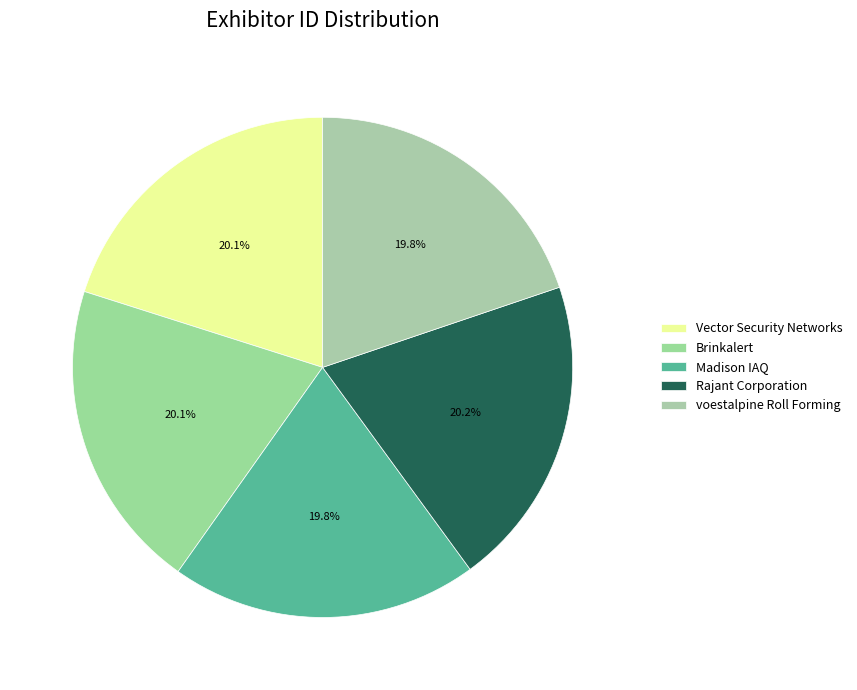

How many segments does this pie chart have?

5